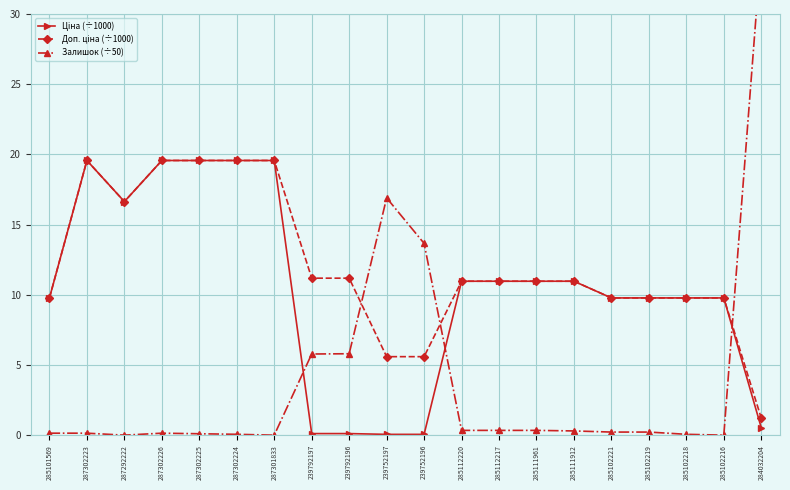

What is the label of the 18th point from the left?

285102218